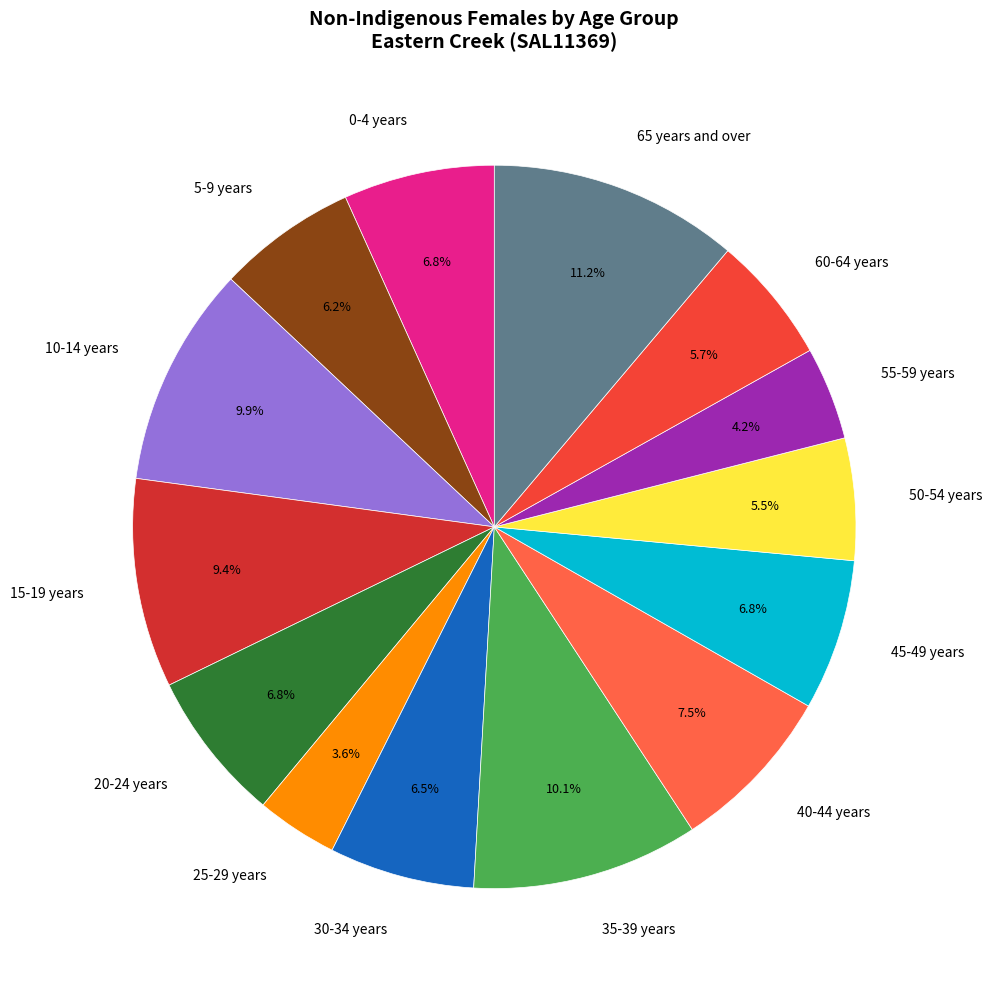

Is 30-34 years the majority of the pie?

No